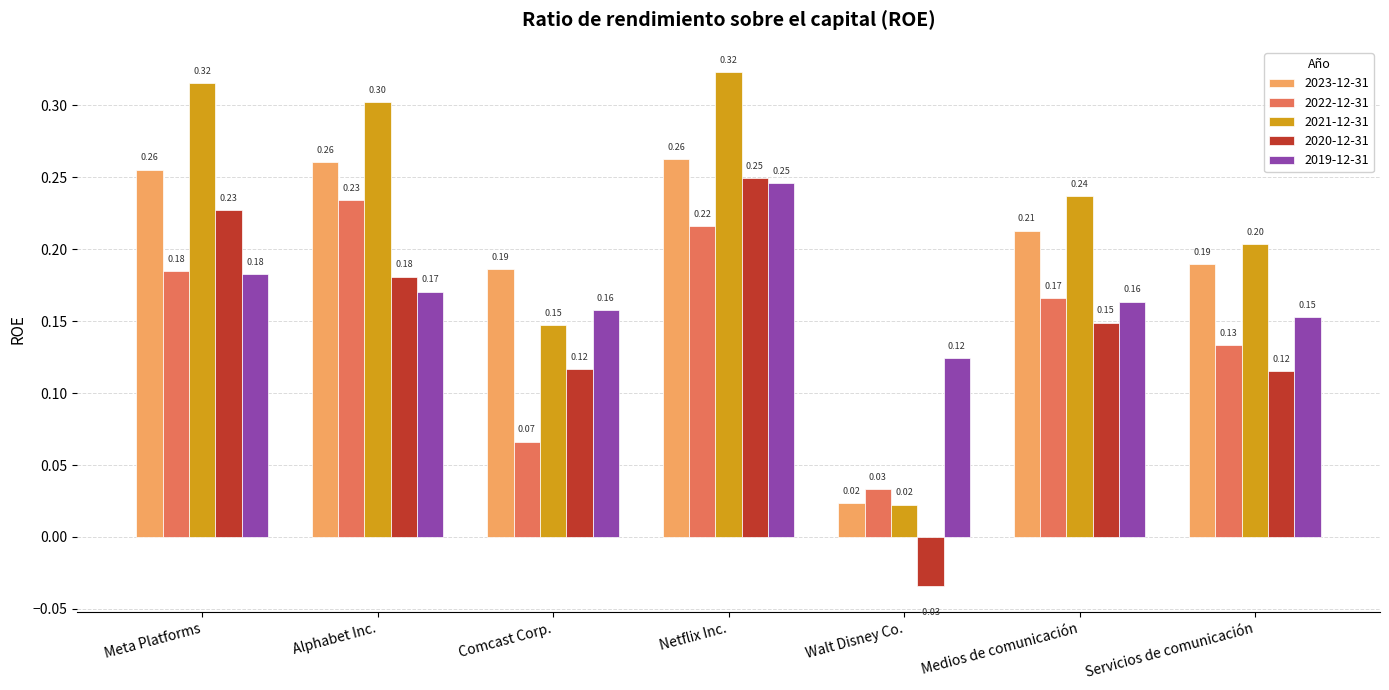

Is it true that 2020-12-31 equals 0.2 at Alphabet Inc.?

True